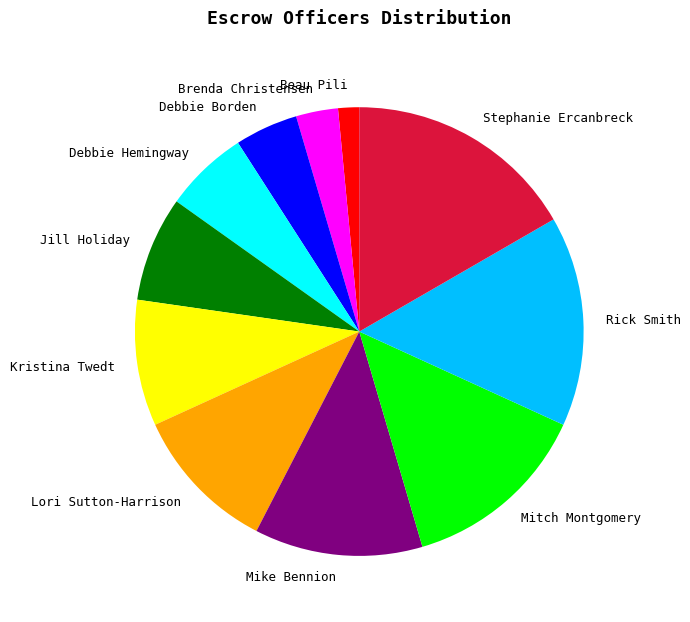

Which has a higher value, Debbie Hemingway or Jill Holiday?

Jill Holiday